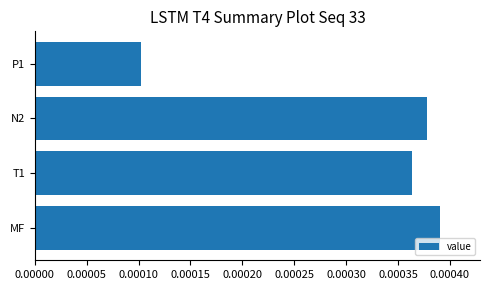

Which label corresponds to the smallest value in the chart?

P1